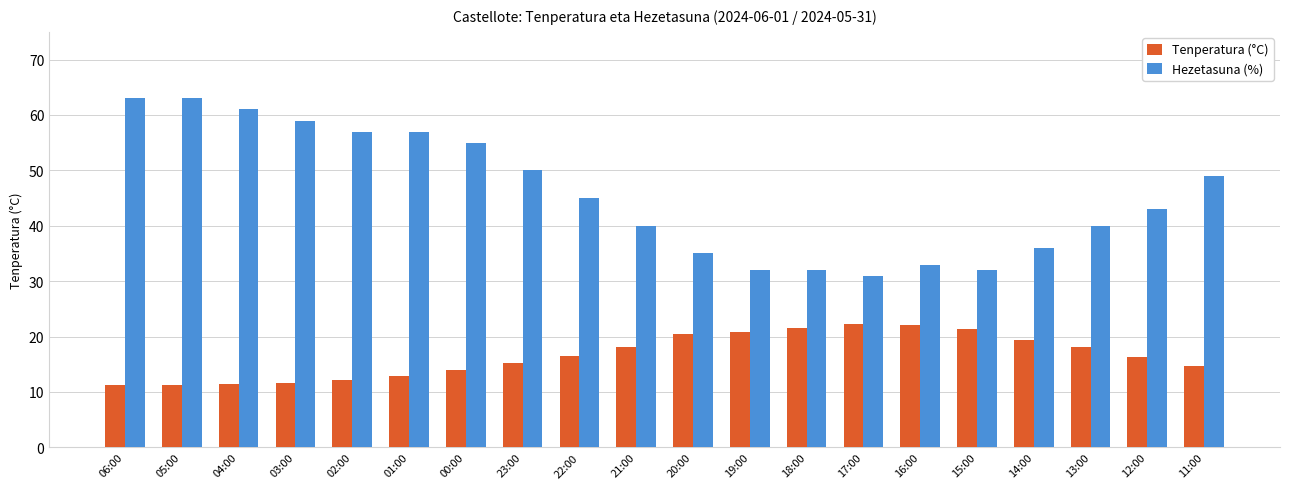

What are all the series names shown in the legend?

Tenperatura (°C), Hezetasuna (%)